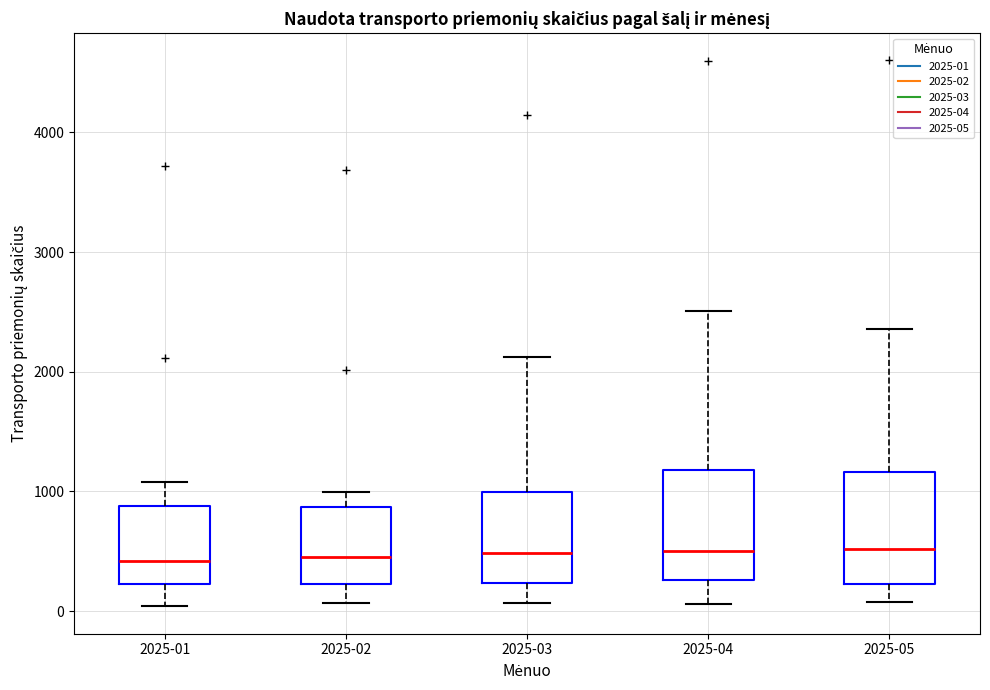

Reading left to right, read every box against the y-axis: the position of its median line, the range the box covers, and the ends of its whiskers. The values are not printed on the chart, so give them approximately, as read against the axis.

2025-01: median 400, box 200 to 900, whiskers 0 to 1100
2025-02: median 500, box 200 to 900, whiskers 100 to 1000
2025-03: median 500, box 200 to 1000, whiskers 100 to 2100
2025-04: median 500, box 300 to 1200, whiskers 100 to 2500
2025-05: median 500, box 200 to 1200, whiskers 100 to 2400